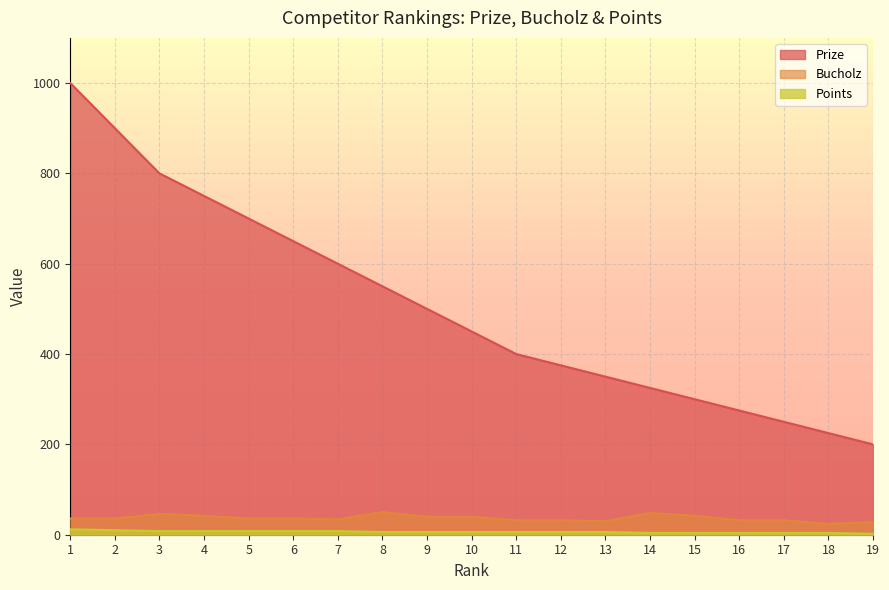

What is the difference between the second highest and second lowest values in the Points series?

6